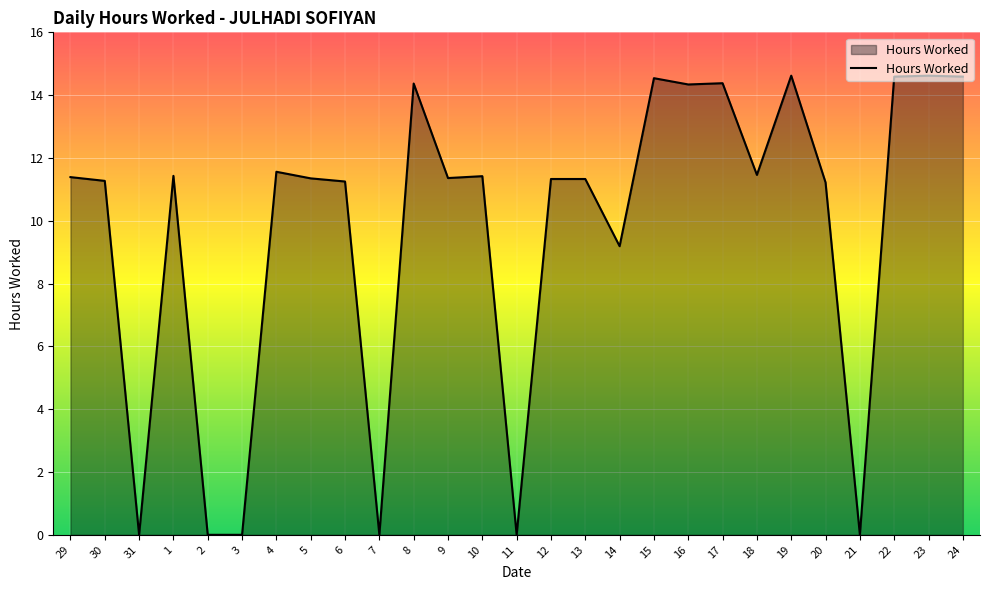

What position from the left is 5?

8